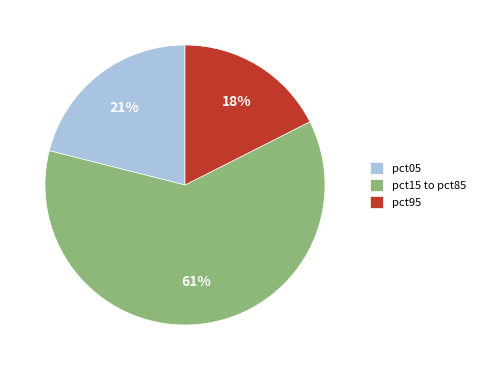

What is the largest slice in the pie chart?

pct15 to pct85